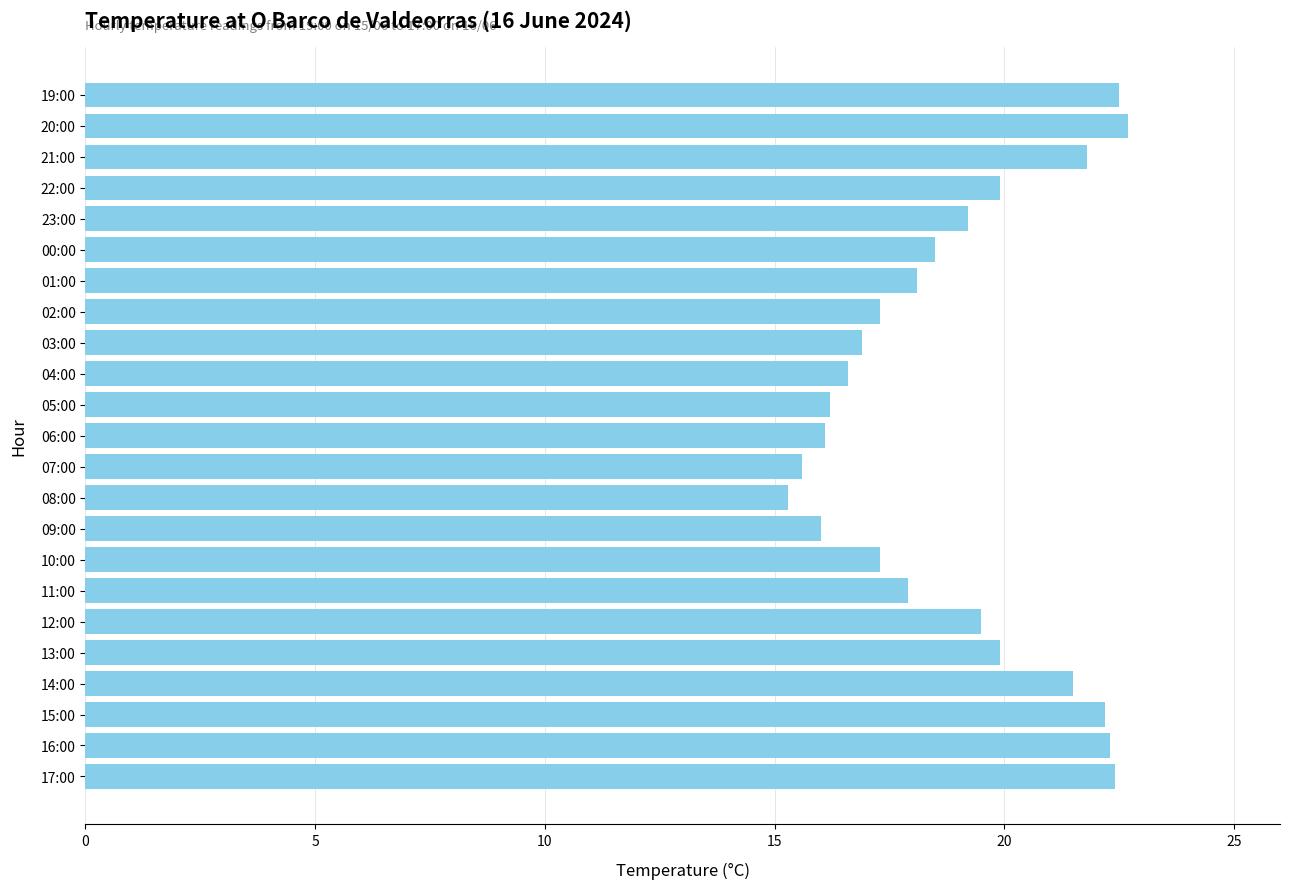

What is the approximate value at 07:00?

15.6